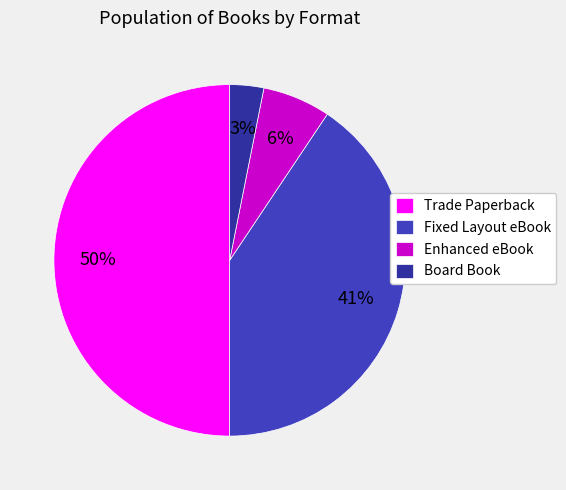

Is there any slice that represents more than half of the pie?

No